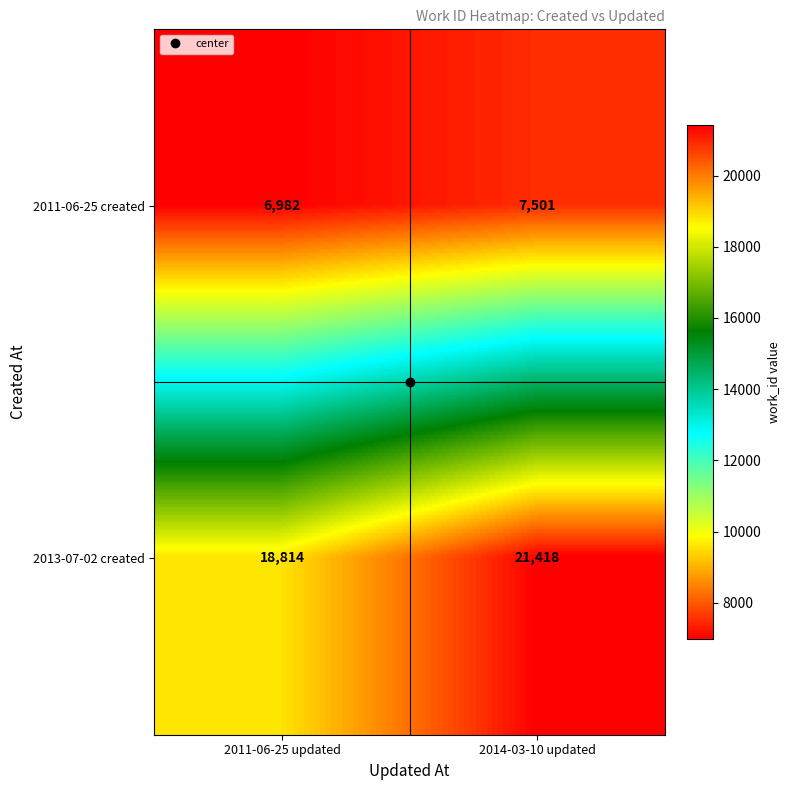

What is the average value of the 2011-06-25 created series?

7242